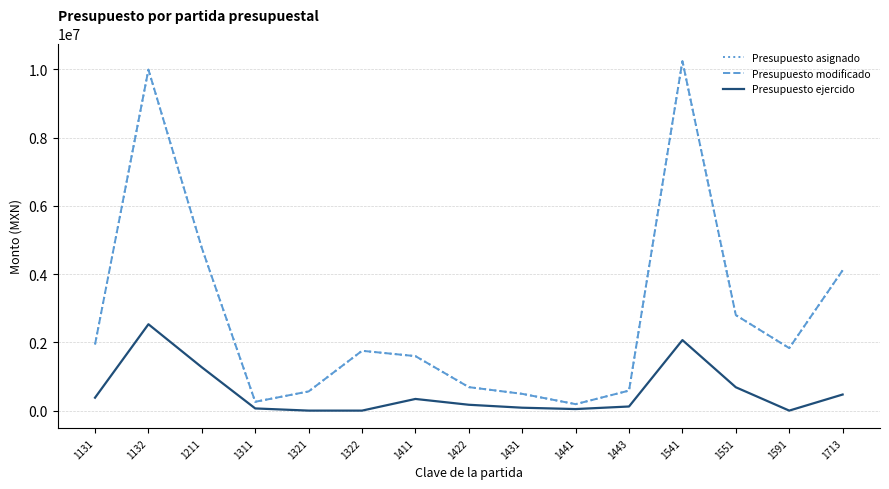

Does the chart have visible grid lines?

Yes